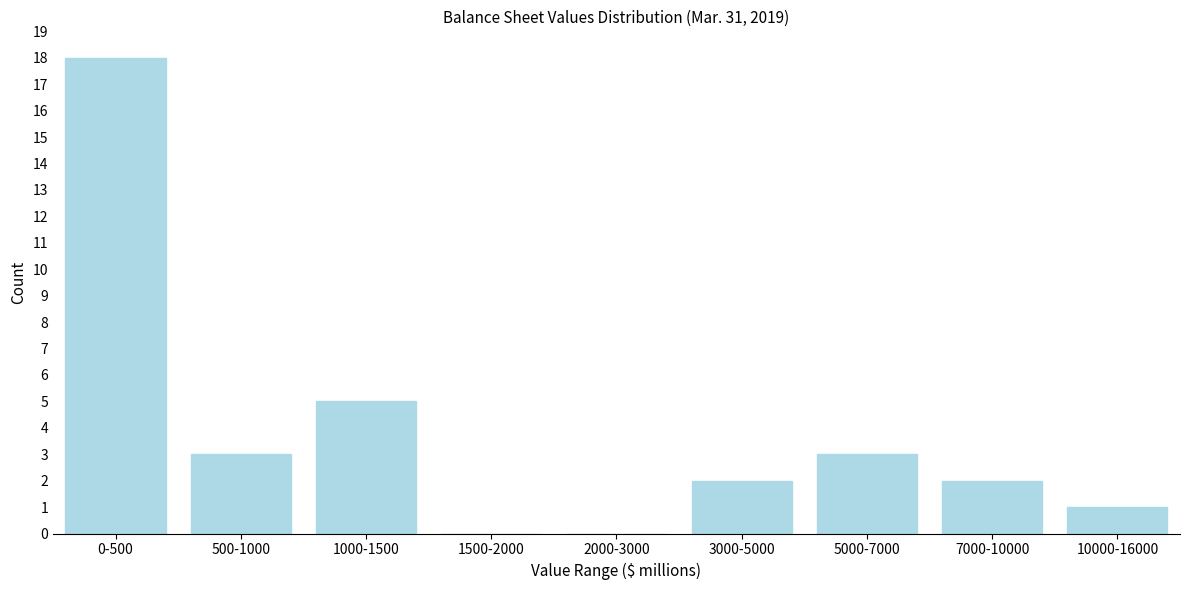

Reading left to right, list all the values displayed in this chart.

0-500=18	500-1000=3	1000-1500=5	1500-2000=0	2000-3000=0	3000-5000=2	5000-7000=3	7000-10000=2	10000-16000=1